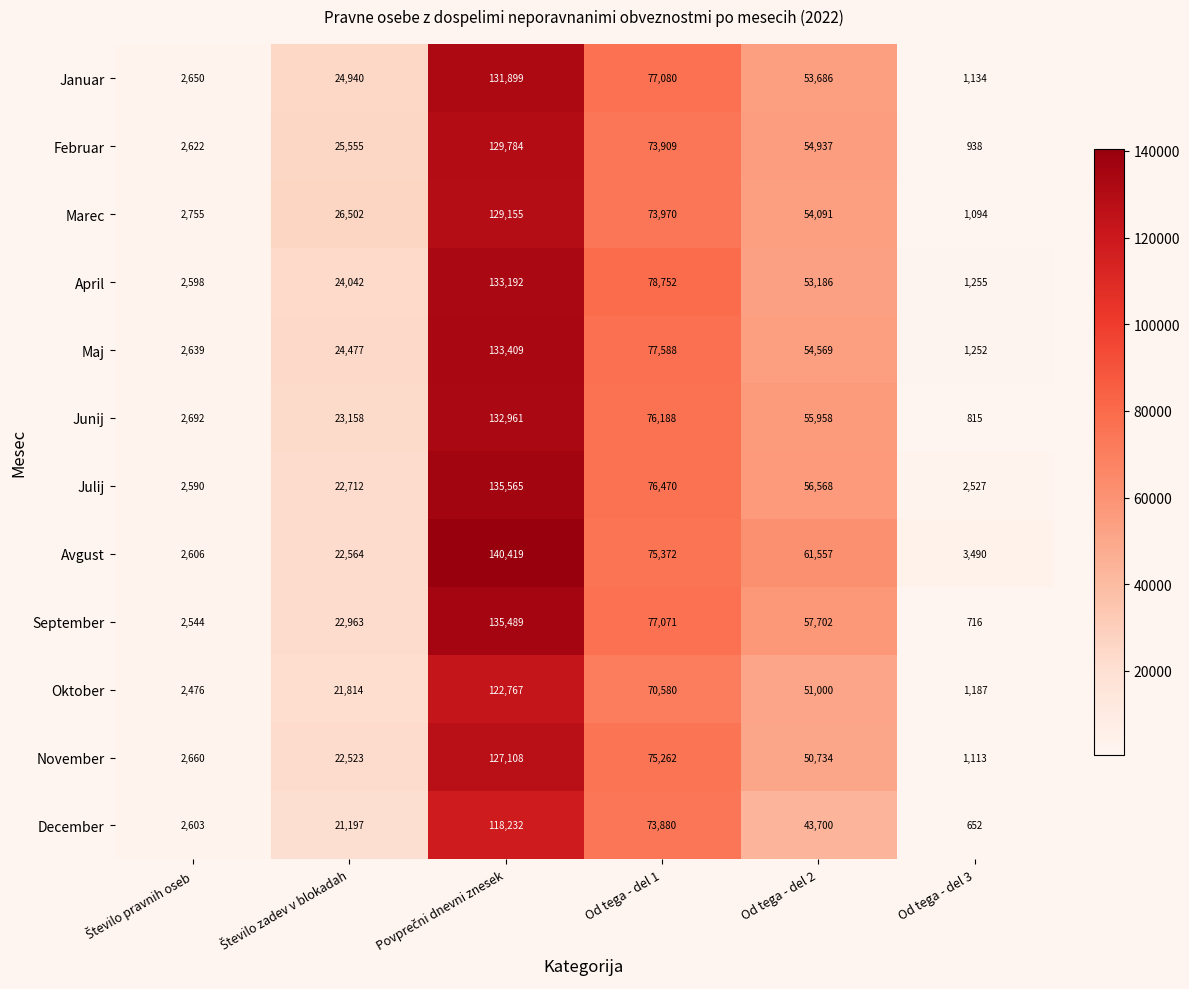

Which series has the widest spread of values?

Avgust